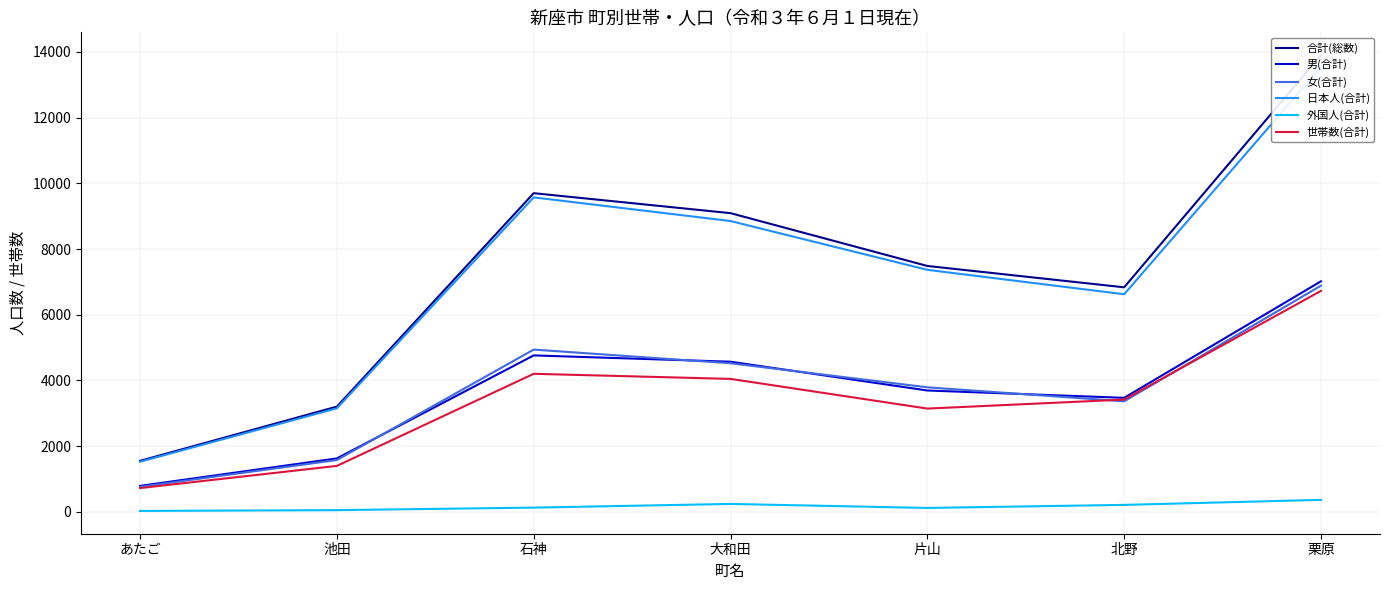

True or false: 女(合計) has a value of 1136 at あたご.

False